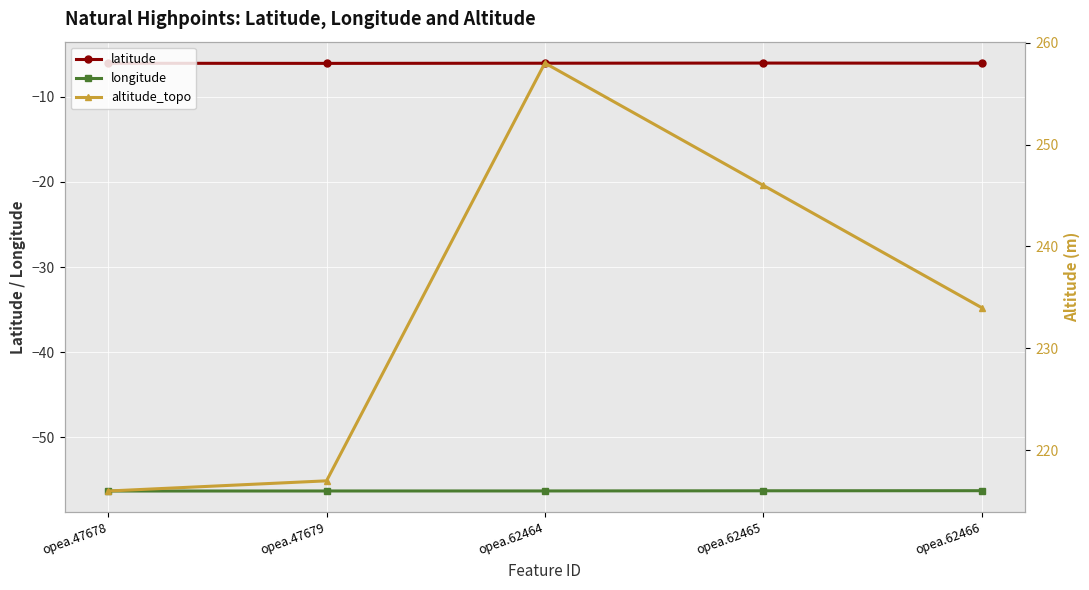

What is the total value across all series at opea.62465?

183.7